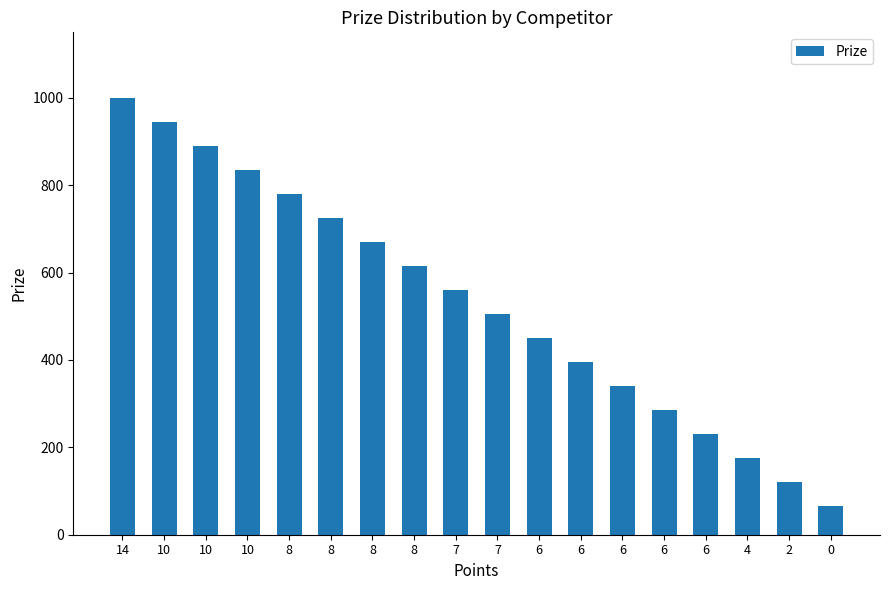

How many bars are there in total?

18